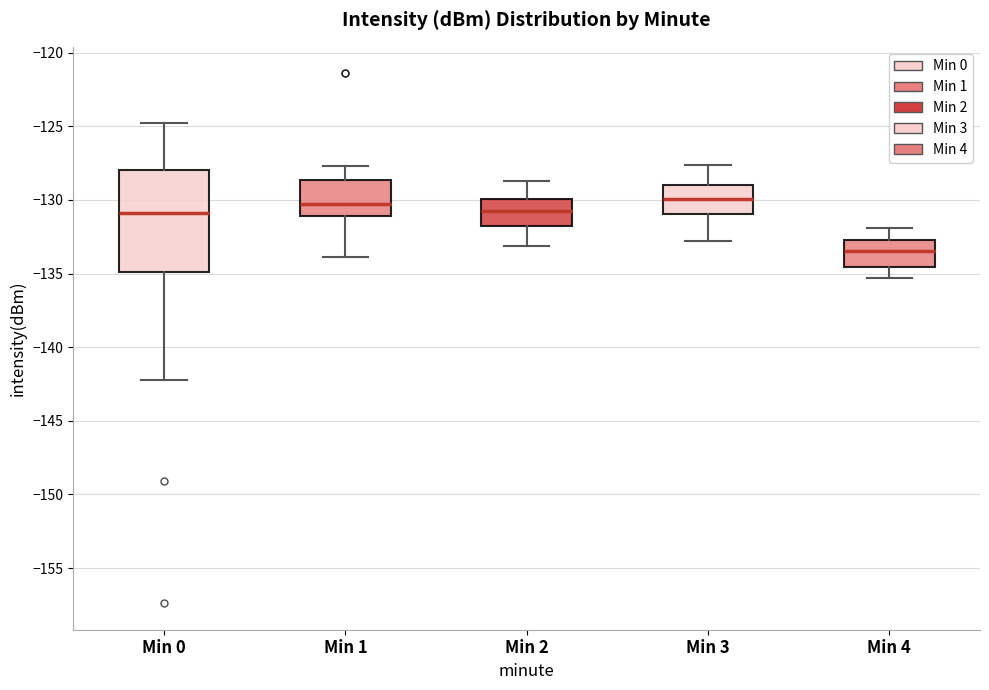

Reading left to right, read every box against the y-axis: the position of its median line, the range the box covers, and the ends of its whiskers. The values are not printed on the chart, so give them approximately, as read against the axis.

Min 0: median -131.0, box -135.0 to -128.0, whiskers -142.0 to -125.0
Min 1: median -130.5, box -131.0 to -128.5, whiskers -134.0 to -127.5
Min 2: median -130.5, box -132.0 to -130.0, whiskers -133.0 to -128.5
Min 3: median -130.0, box -131.0 to -129.0, whiskers -133.0 to -127.5
Min 4: median -133.5, box -134.5 to -132.5, whiskers -135.5 to -132.0